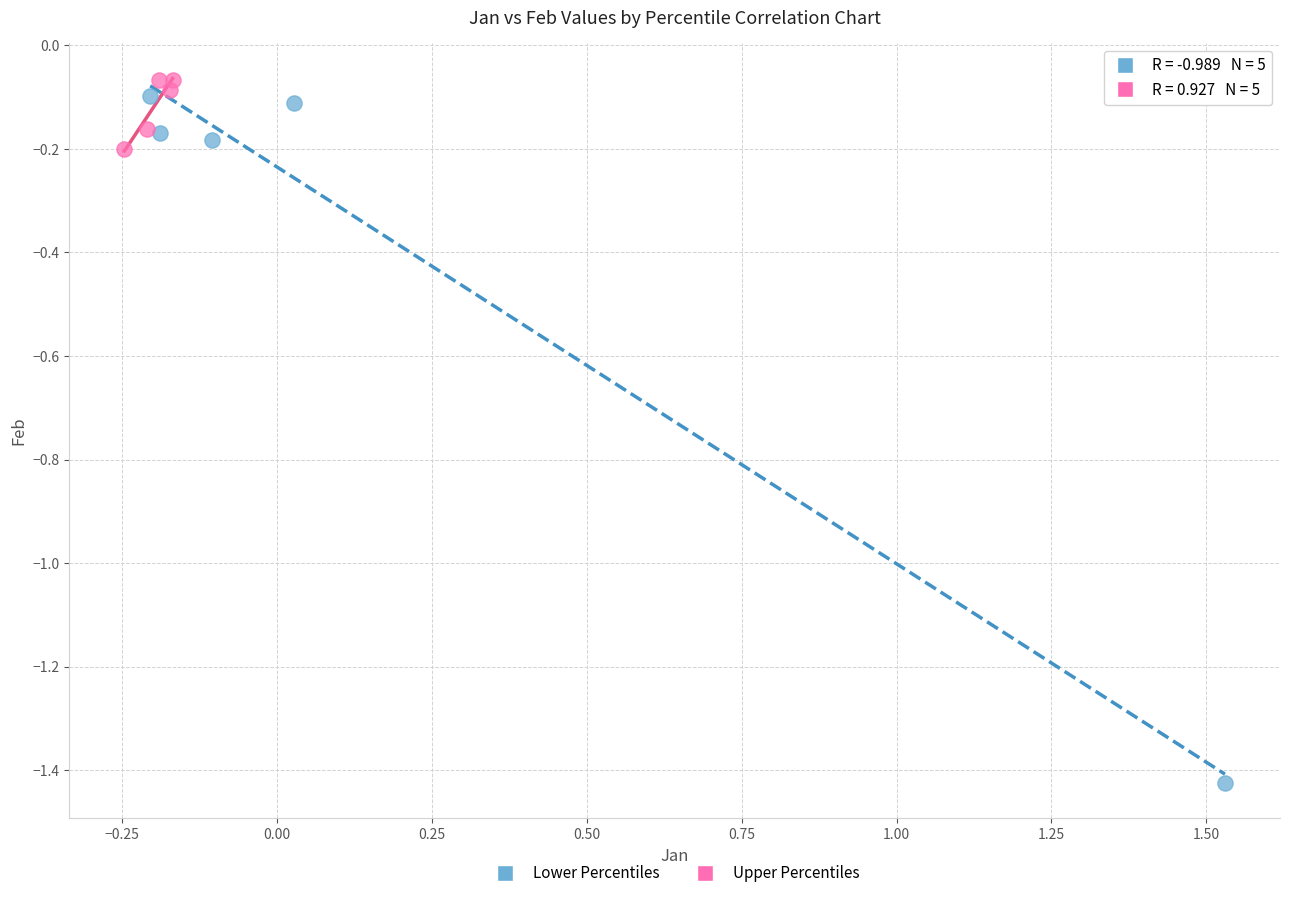

What are all the series names shown in the legend?

Lower Percentiles, Upper Percentiles